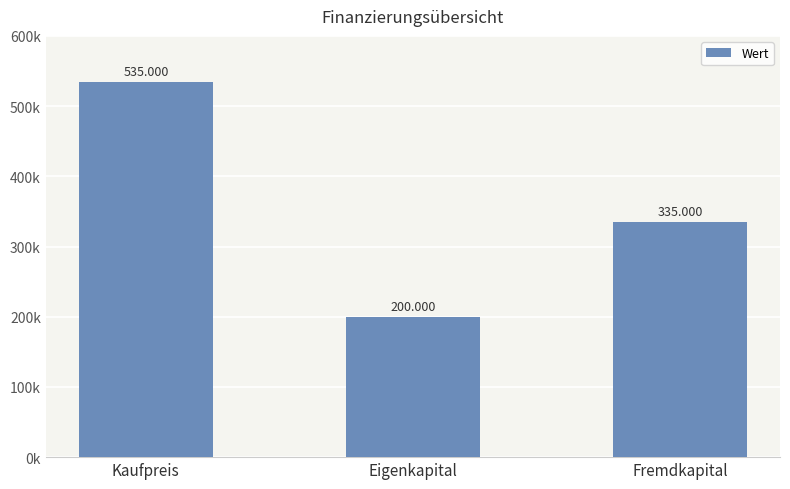

Reading right to left, extract all data points from this chart.

Fremdkapital=335000	Eigenkapital=200000	Kaufpreis=535000